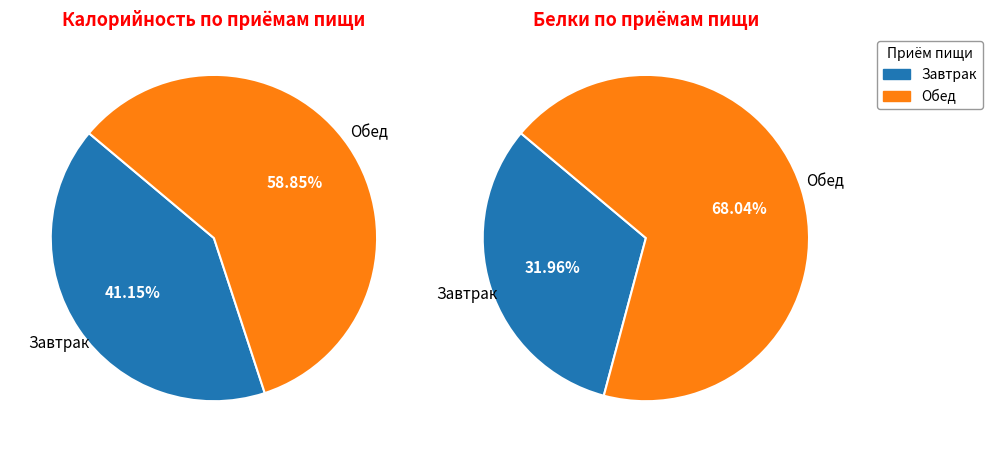

Which category has the smallest portion of the pie?

Завтрак